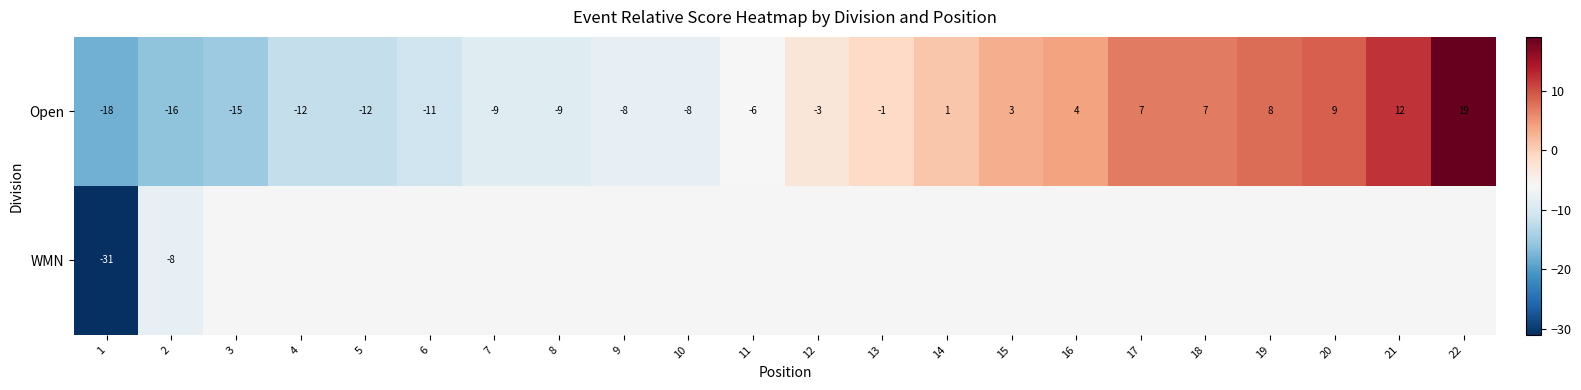

The value of Open at 13 is -1. True or false?

True